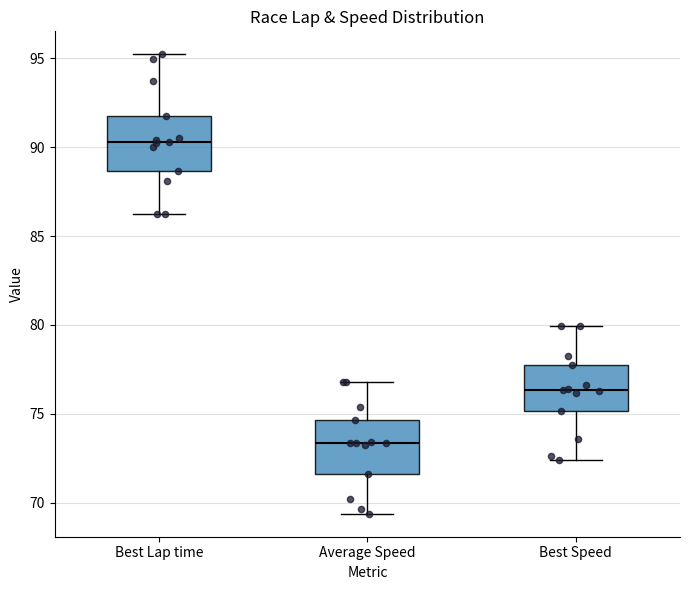

Reading left to right, read every box against the y-axis: the position of its median line, the range the box covers, and the ends of its whiskers. The values are not printed on the chart, so give them approximately, as read against the axis.

Best Lap time: median 90.5, box 88.5 to 92.0, whiskers 86.0 to 95.0
Average Speed: median 73.5, box 71.5 to 74.5, whiskers 69.5 to 77.0
Best Speed: median 76.5, box 75.0 to 78.0, whiskers 72.5 to 80.0